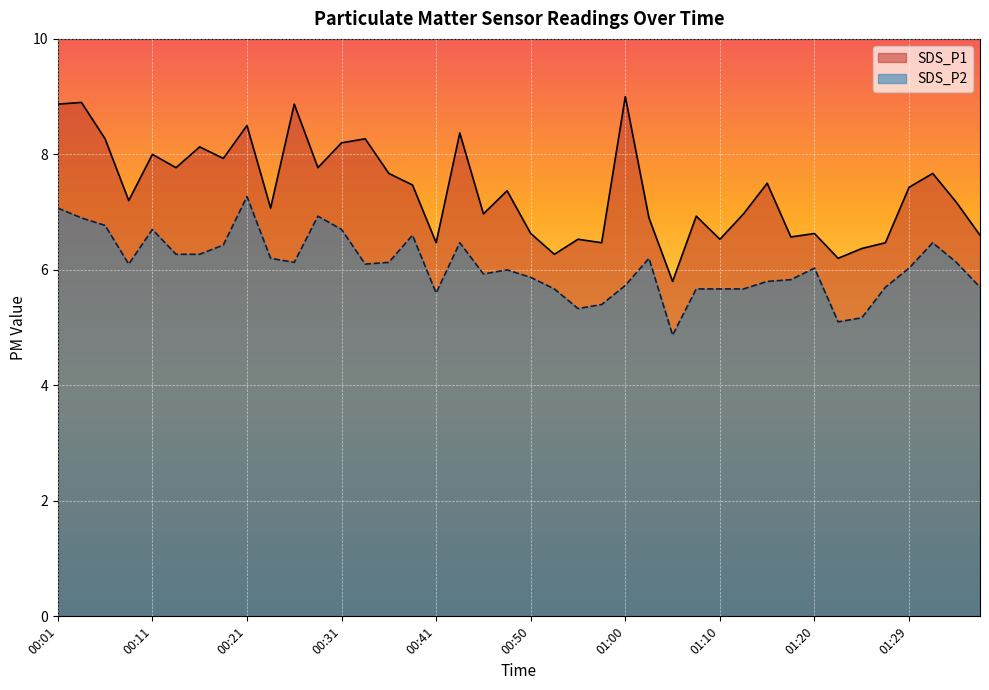

What is the average value of the SDS_P1 series?

7.4